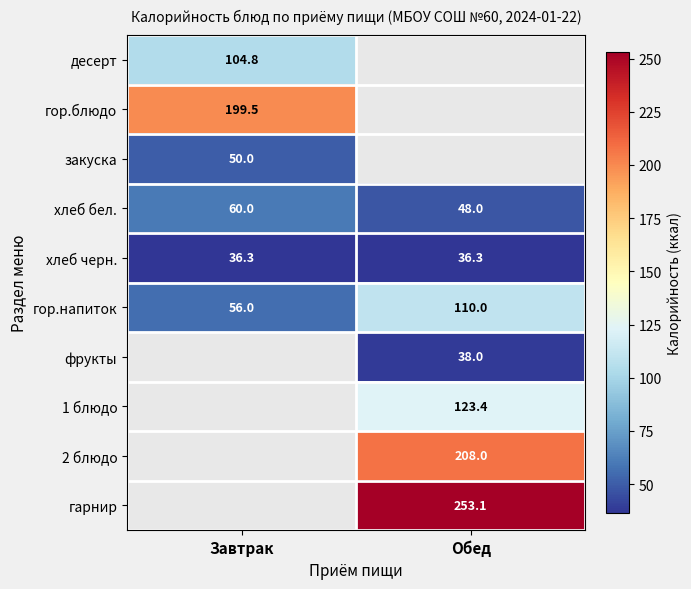

Is the value of гор.блюдо at Завтрак greater than the value of закуска at Завтрак?

Yes